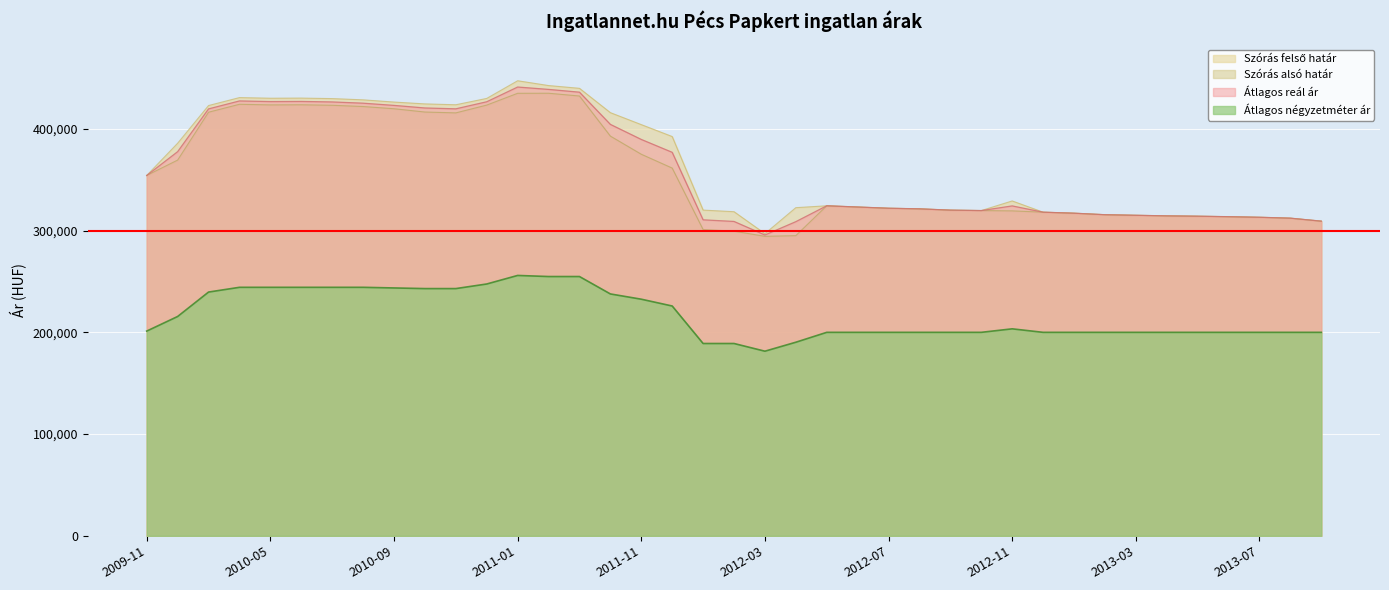

List the labels in order of Átlagos reál ár value, largest first.

2011-01, 2011-02, 2011-03, 2010-04, 2010-06, 2010-05, 2010-12, 2010-07, 2010-08, 2010-09, 2010-10, 2010-11, 2010-03, 2011-05, 2011-11, 2010-01, 2011-12, 2009-11, 2012-05, 2012-11, 2012-06, 2012-07, 2012-08, 2012-09, 2012-10, 2012-12, 2013-01, 2013-02, 2013-03, 2013-04, 2013-05, 2013-06, 2013-07, 2013-08, 2012-01, 2013-09, 2012-02, 2012-04, 2012-03